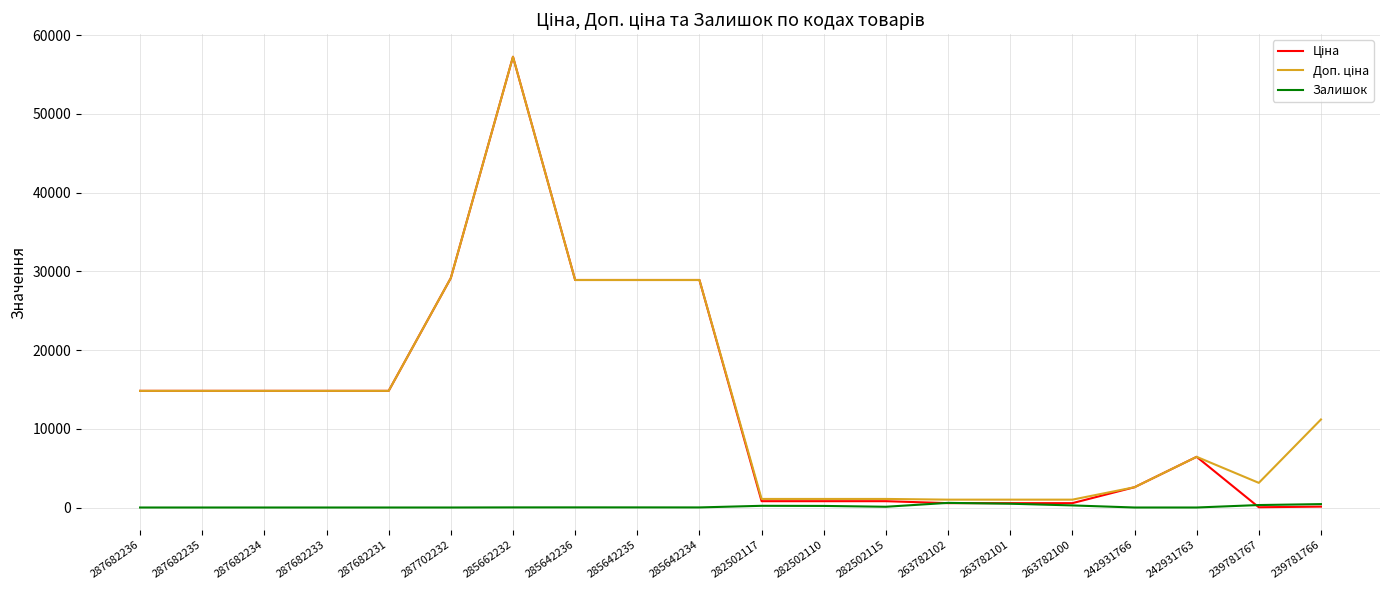

What is the maximum value shown in the chart?

57258.0